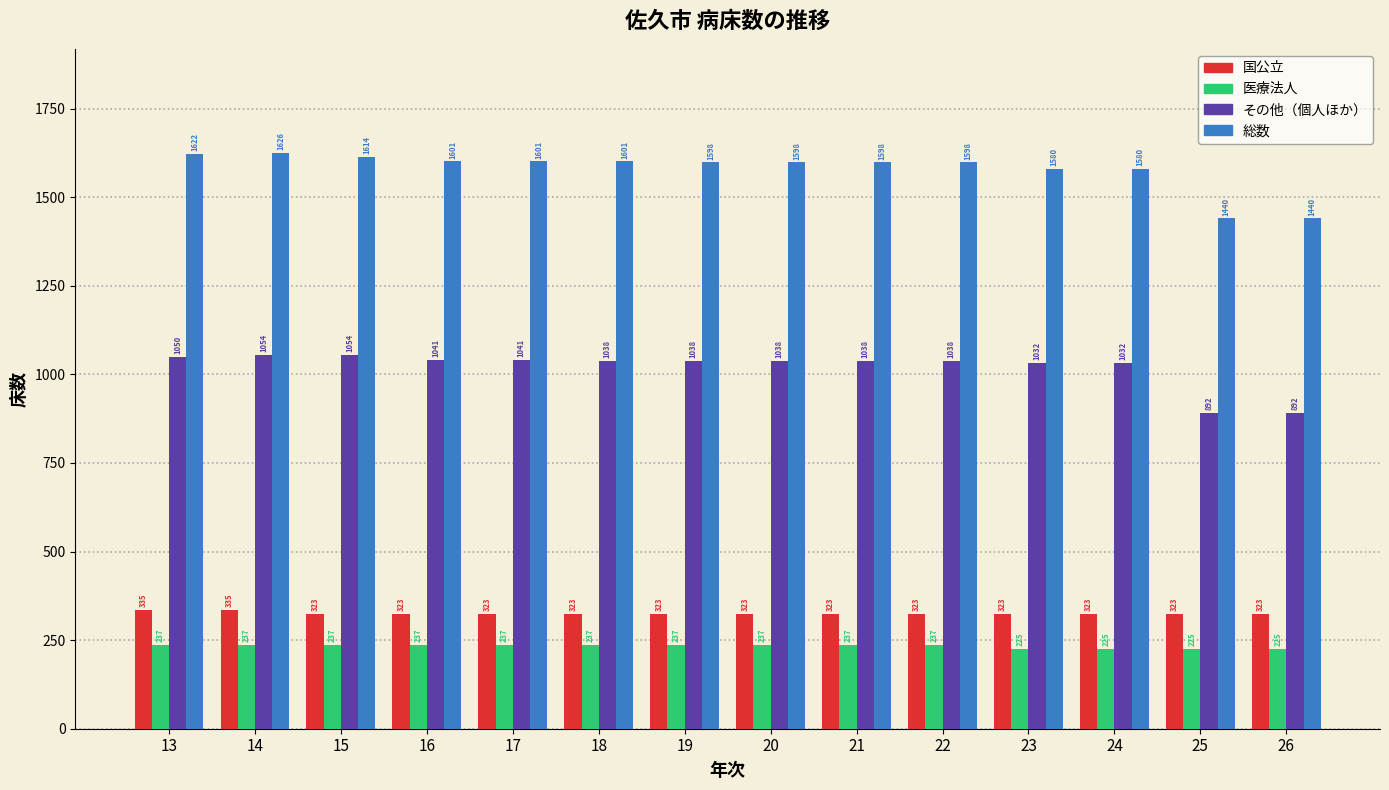

Reading left to right, extract all data points from this chart.

国公立: 335	335	323	323	323	323	323	323	323	323	323	323	323	323
医療法人: 237	237	237	237	237	237	237	237	237	237	225	225	225	225
その他（個人ほか）: 1050	1054	1054	1041	1041	1038	1038	1038	1038	1038	1032	1032	892	892
総数: 1622	1626	1614	1601	1601	1601	1598	1598	1598	1598	1580	1580	1440	1440